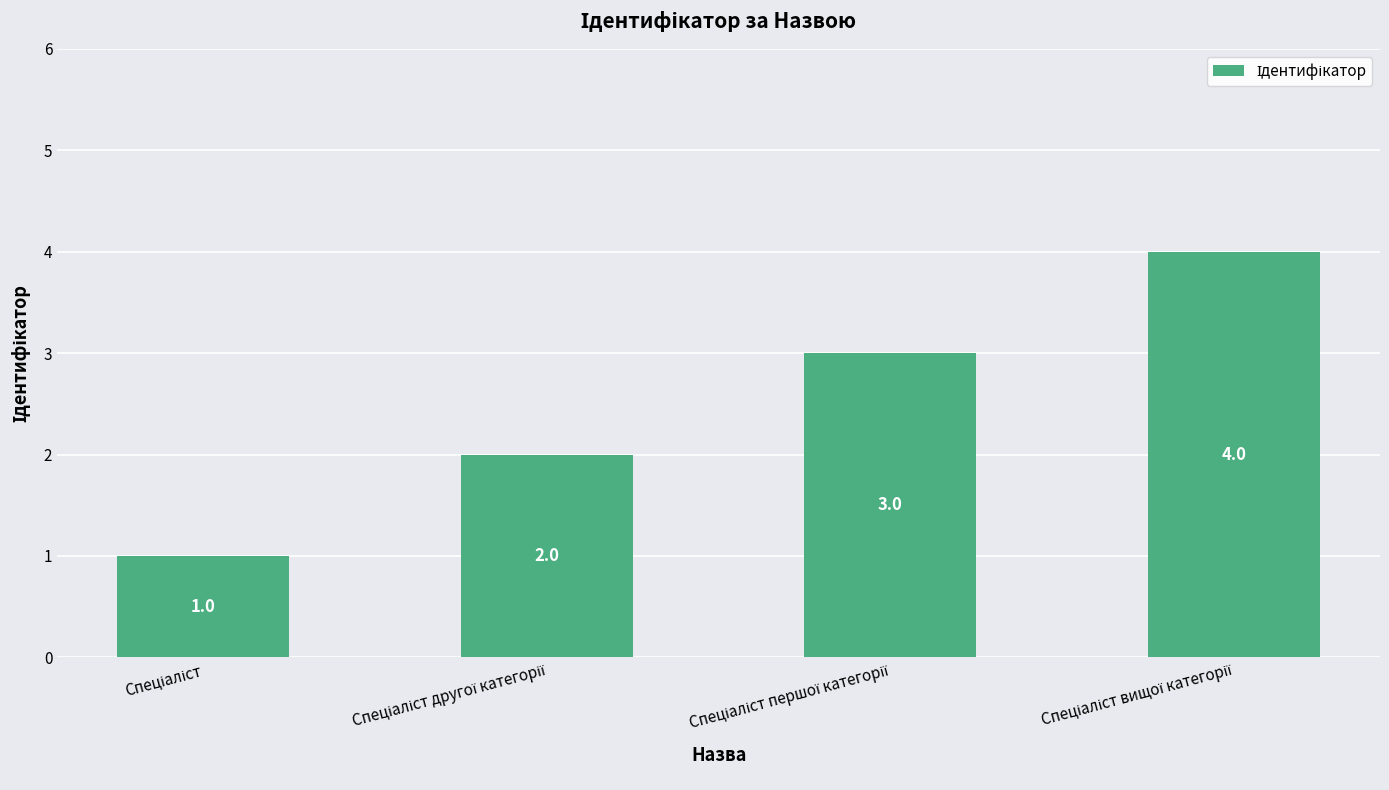

Count the values in the range 2 to 4.

3